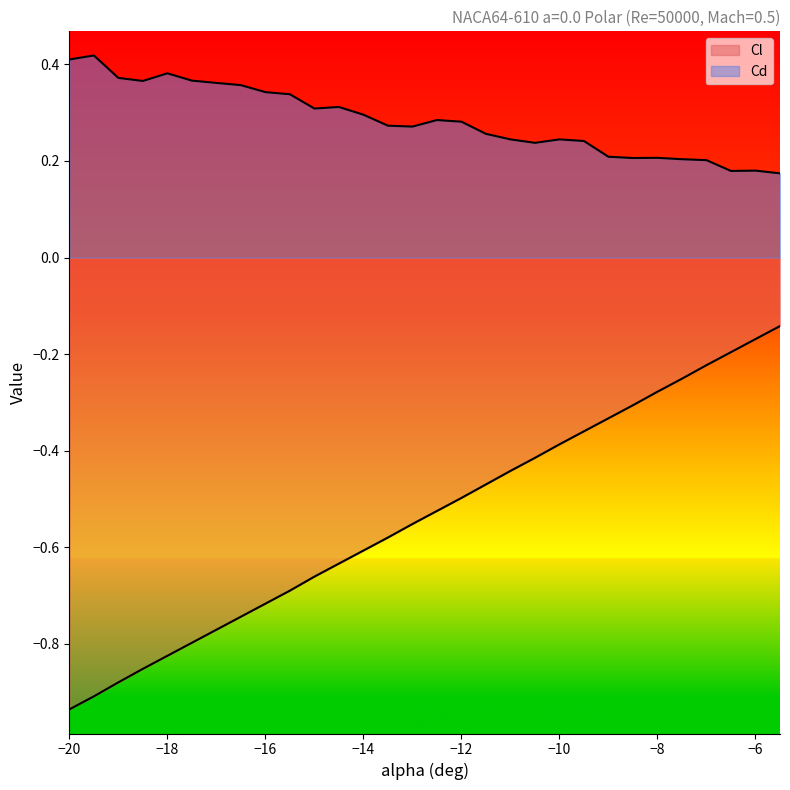

Which series has the largest total across all categories?

Cd